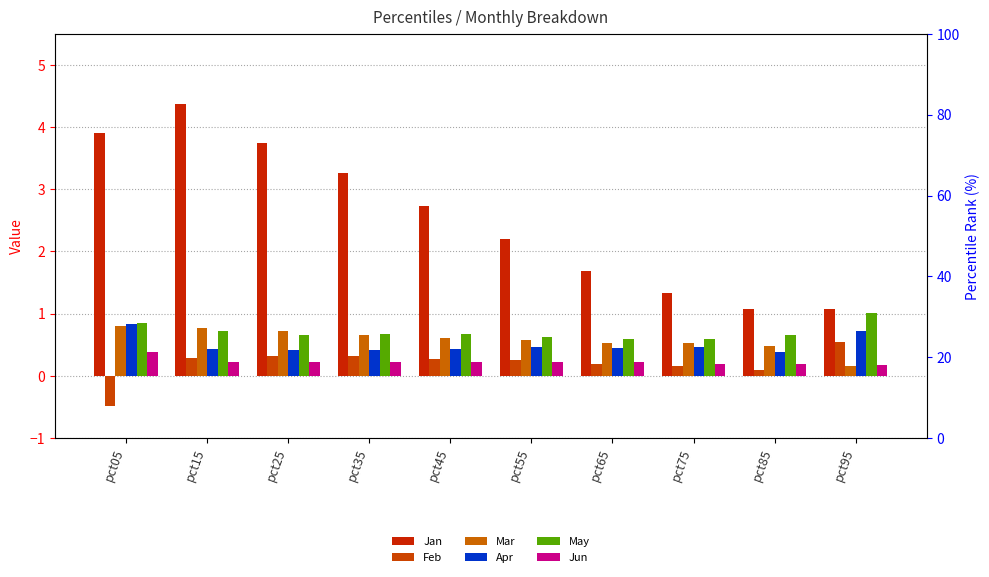

How many Jun values are between 0 and 1?

10